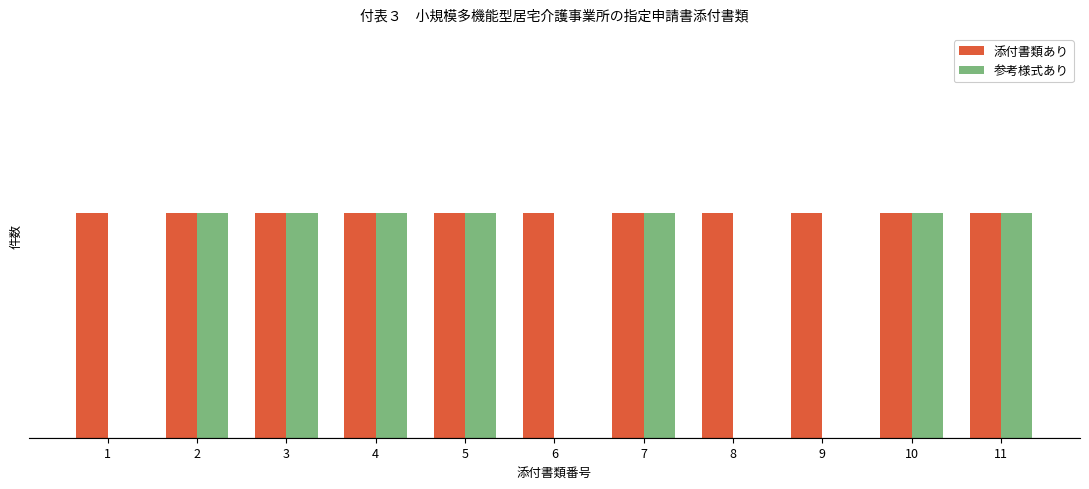

What is the difference between the second highest and minimum values in the 参考様式あり series?

1